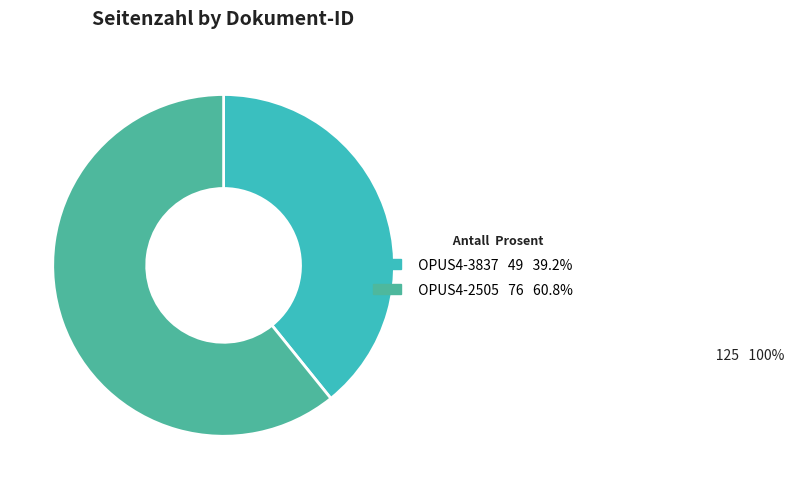

Is there a majority slice in this chart?

Yes